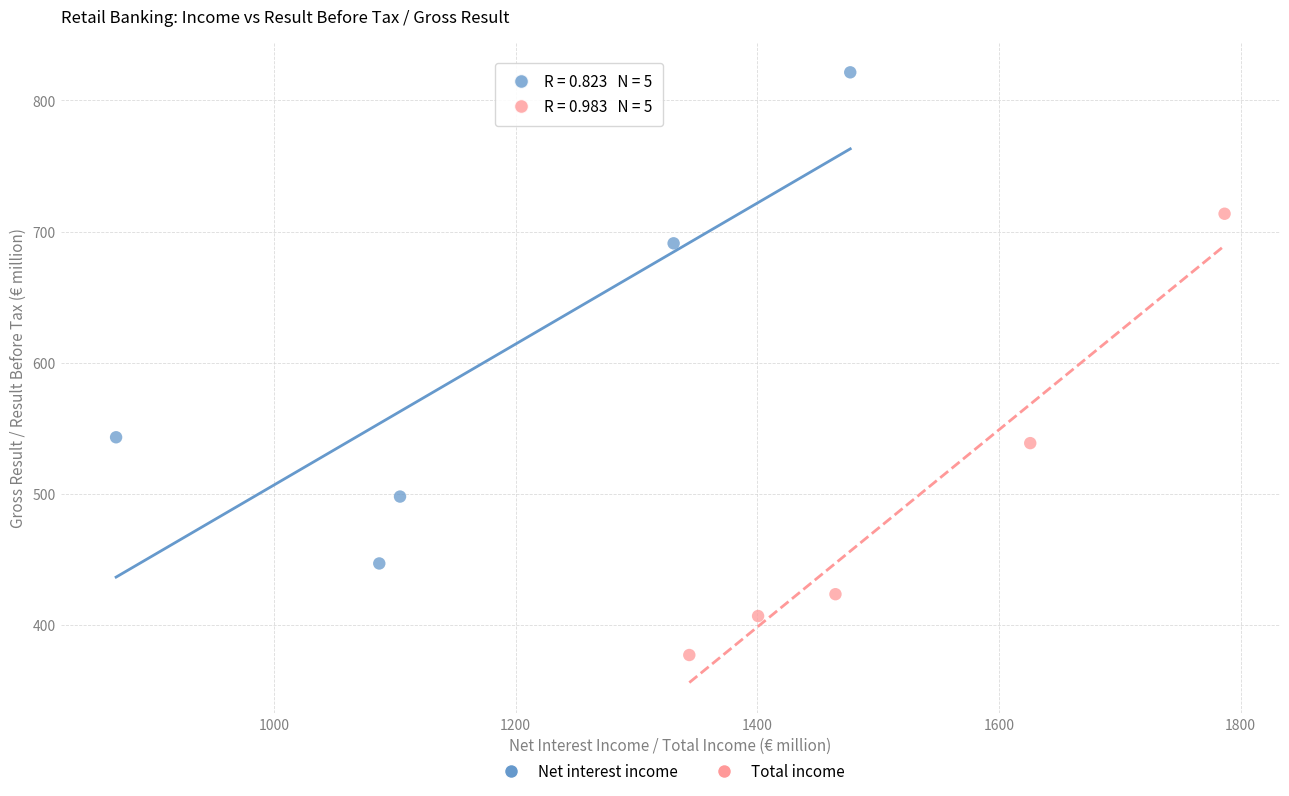

Which series contains the highest Y value?

Net interest income